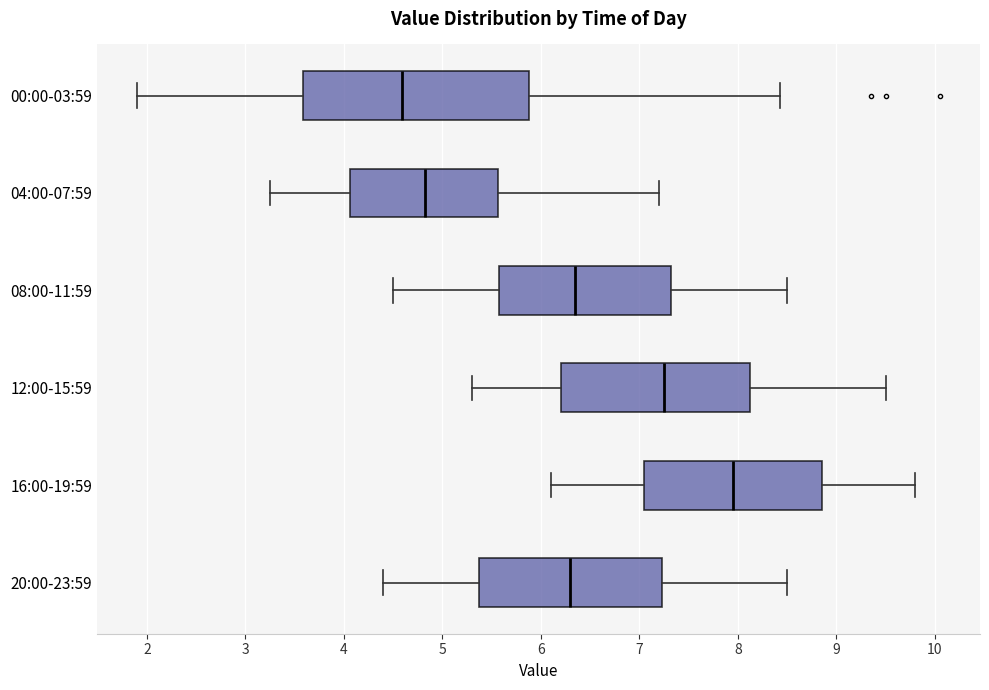

Reading bottom to top, transcribe this box plot: for each box, give where its median line is, the range the box spans, and where its two whiskers end, as read against the x-axis. The values are not printed on the chart, so give them approximately, as read against the axis.

20:00-23:59: median 6.3, box 5.4 to 7.2, whiskers 4.4 to 8.5
16:00-19:59: median 8.0, box 7.1 to 8.9, whiskers 6.1 to 9.8
12:00-15:59: median 7.3, box 6.2 to 8.1, whiskers 5.3 to 9.5
08:00-11:59: median 6.4, box 5.6 to 7.3, whiskers 4.5 to 8.5
04:00-07:59: median 4.8, box 4.1 to 5.6, whiskers 3.3 to 7.2
00:00-03:59: median 4.6, box 3.6 to 5.9, whiskers 1.9 to 8.4